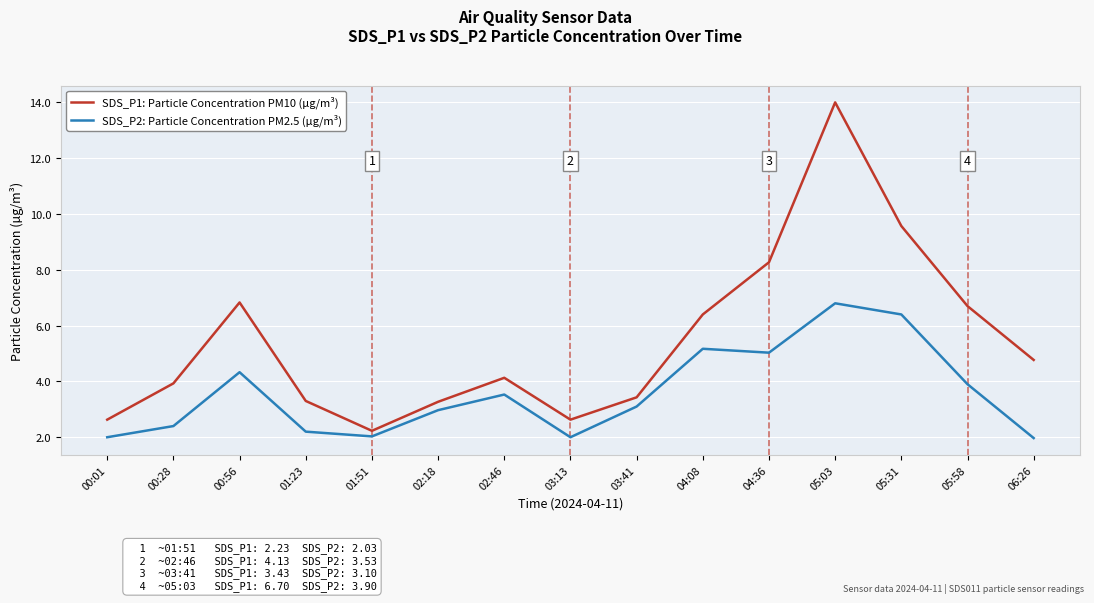

Rank the series at 05:03 from highest to lowest value.

SDS_P1: Particle Concentration PM10 (µg/m³), SDS_P2: Particle Concentration PM2.5 (µg/m³)